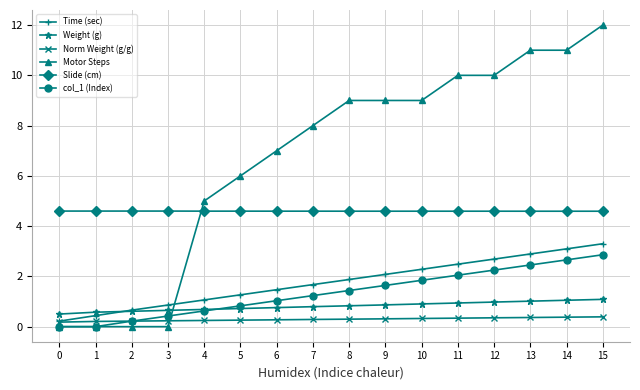

What are all the series names shown in the legend?

Time (sec), Weight (g), Norm Weight (g/g), Motor Steps, Slide (cm), col_1 (Index)